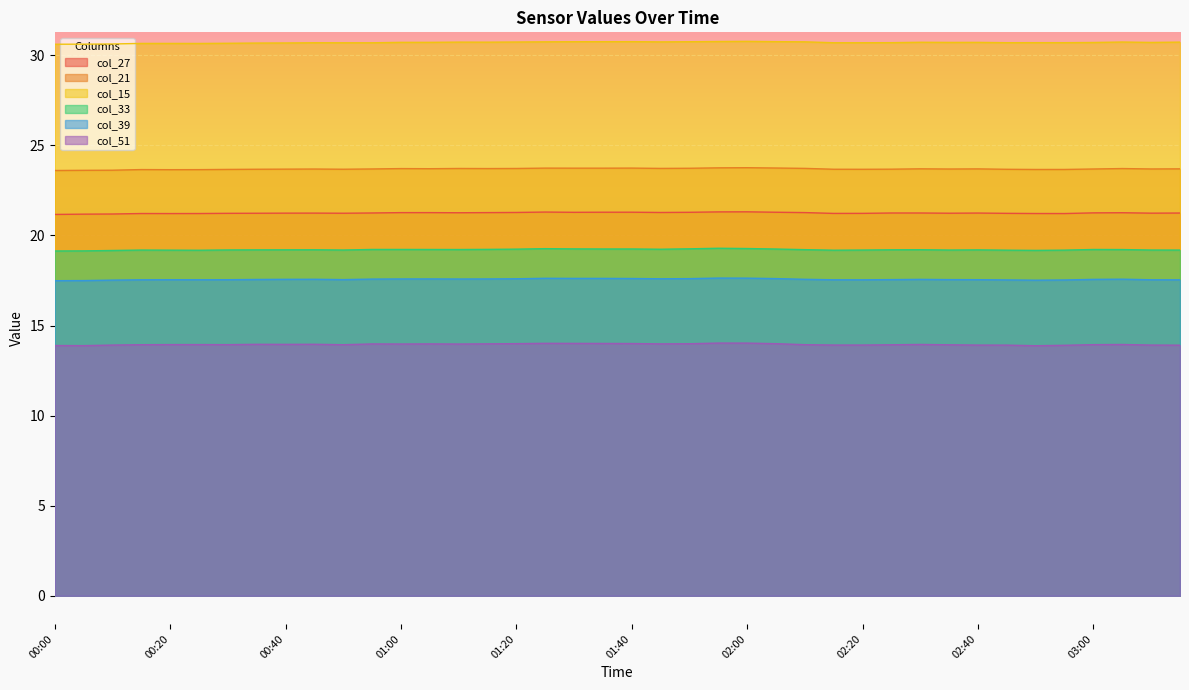

Is the value of col_33 at 02:15 greater than the value of col_39 at 02:55?

Yes